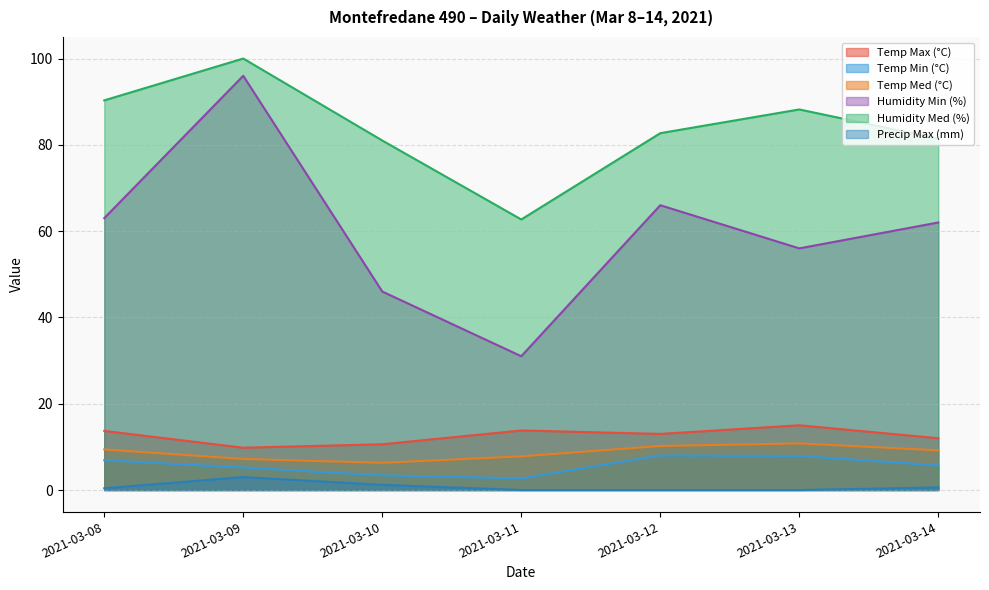

What is the total value across all series at 2021-03-12?

179.9